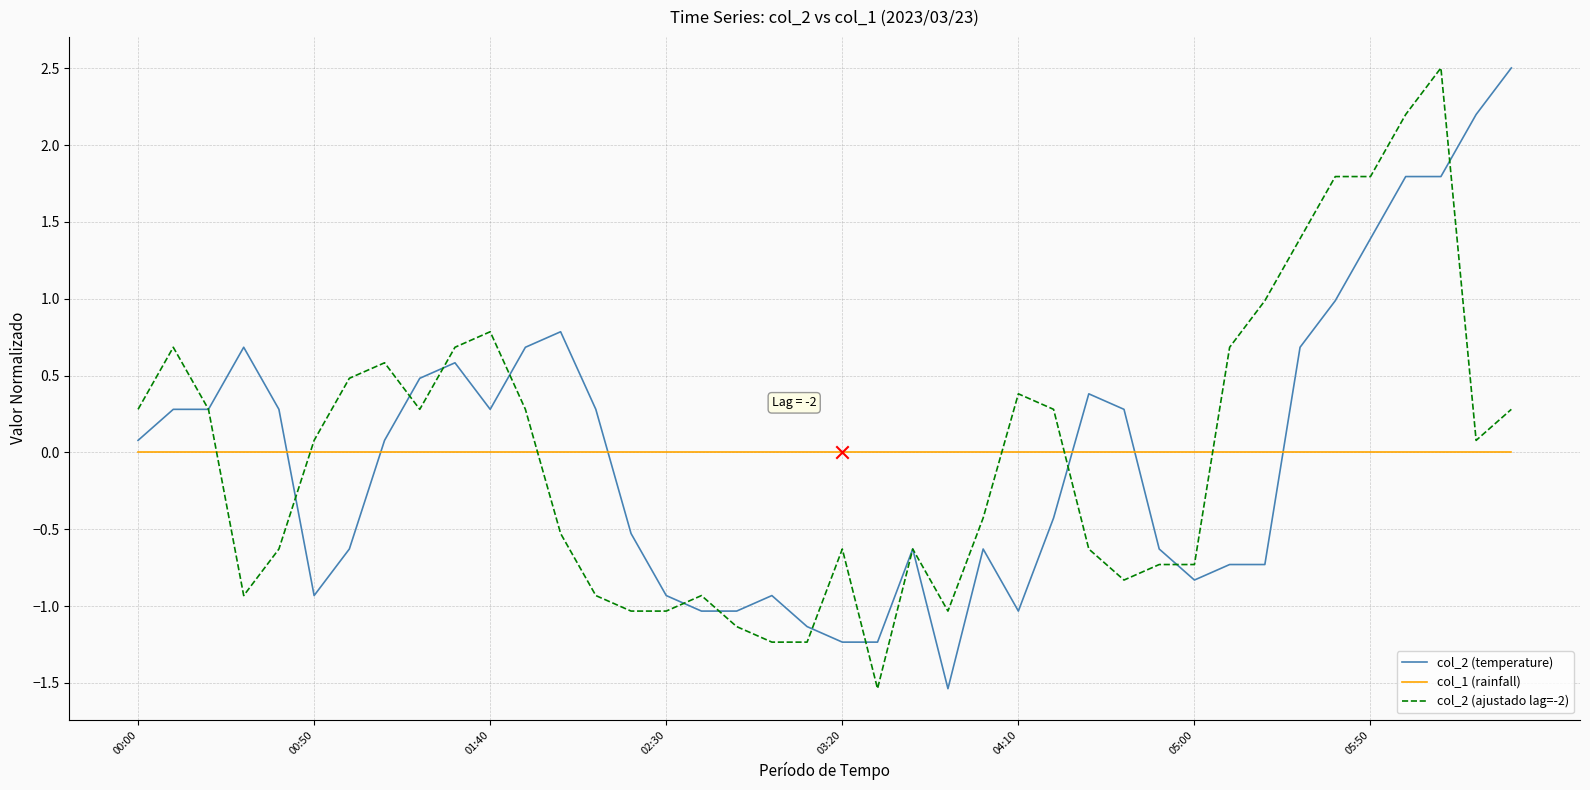

True or false: col_1 (rainfall) and col_2 (ajustado lag=-2) intersect in this chart.

True